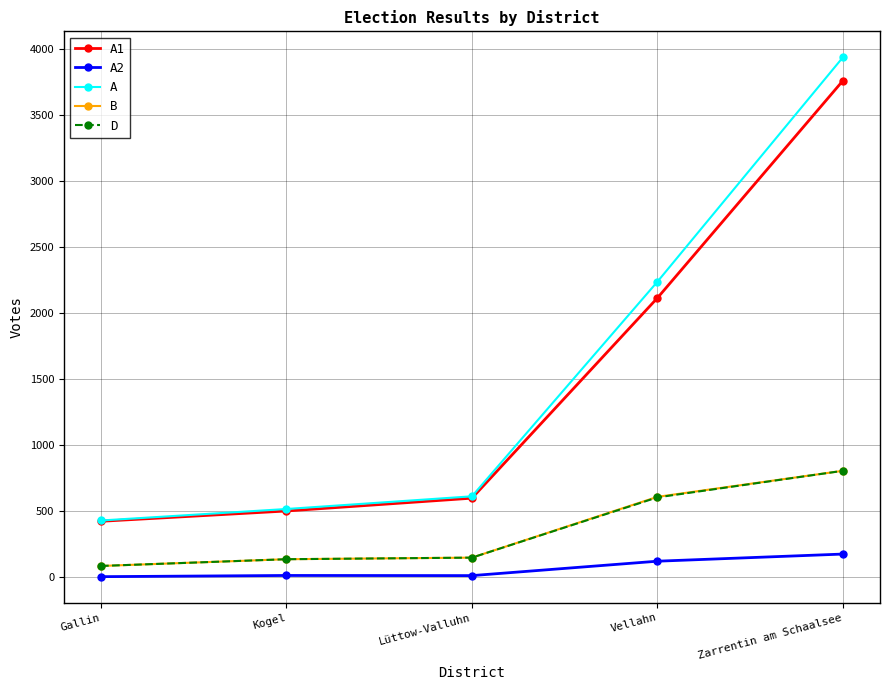

Which category has the highest value in the D series?

Zarrentin am Schaalsee